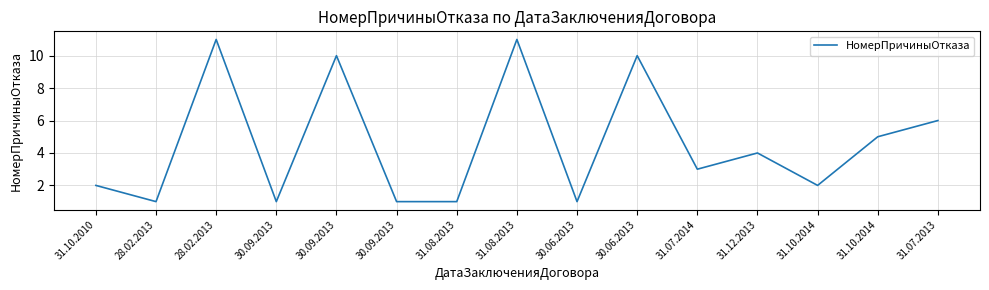

Does the chart have visible grid lines?

Yes